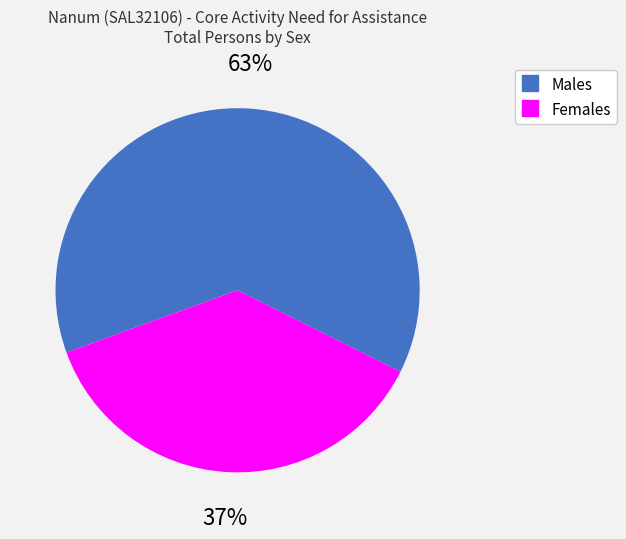

Is the sum of Males and Females greater than half?

Yes